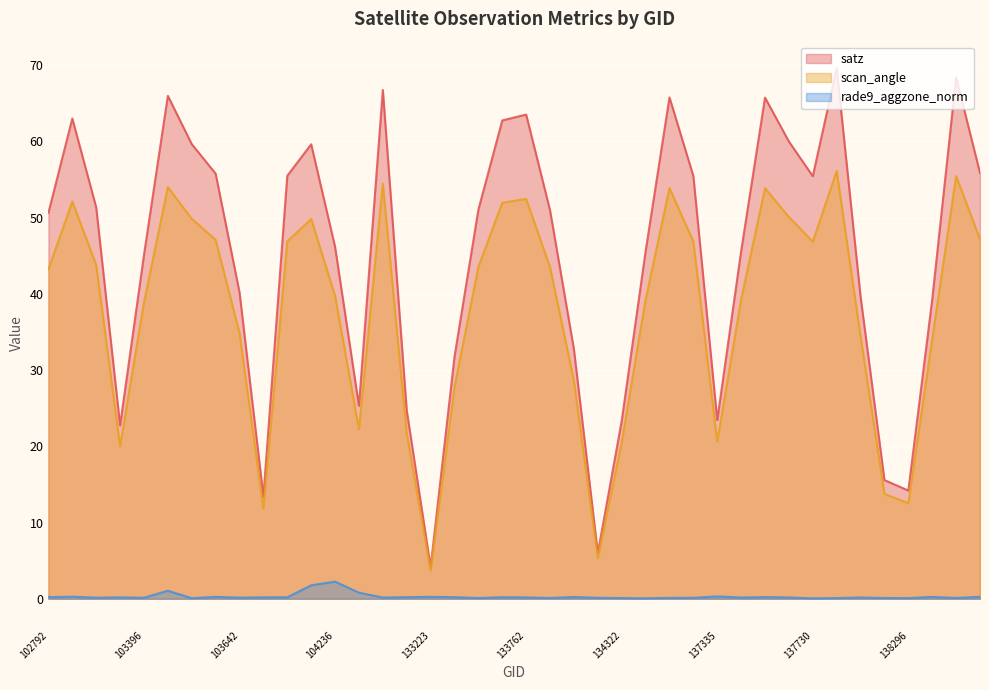

True or false: rade9_aggzone_norm and satz cross at least once.

False